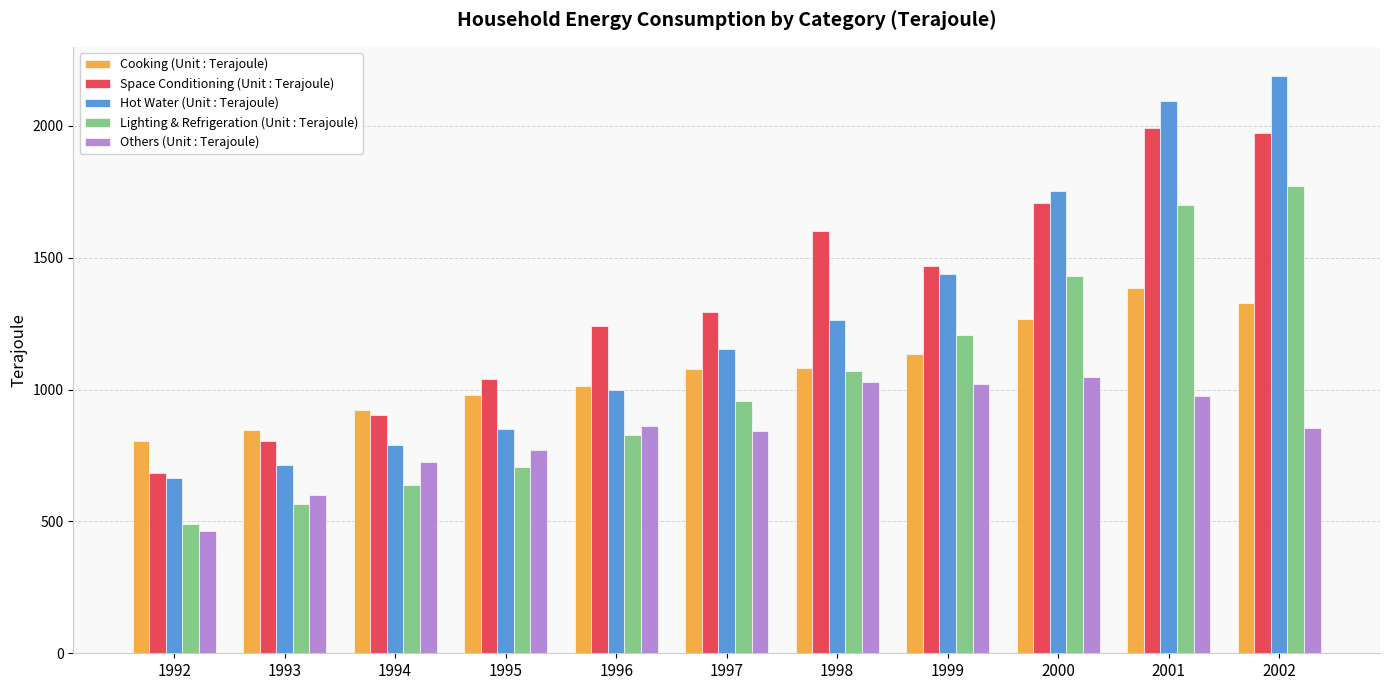

What is the difference between the maximum and second lowest values in the Others (Unit : Terajoule) series?

446